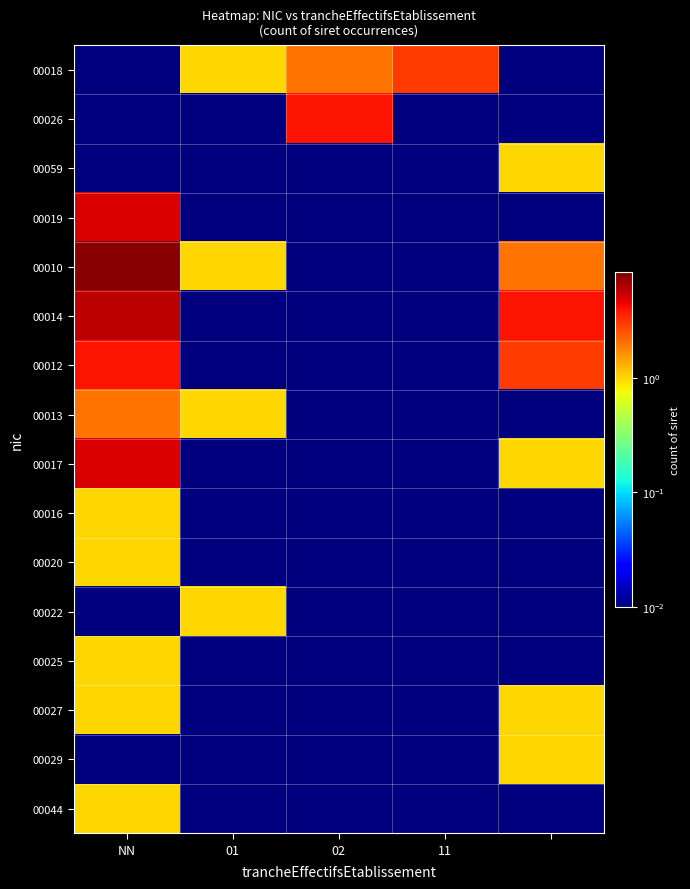

Rank the series by their maximum value, from lowest to highest.

00059, 00016, 00020, 00022, 00025, 00027, 00029, 00044, 00013, 00018, 00026, 00012, 00019, 00017, 00014, 00010